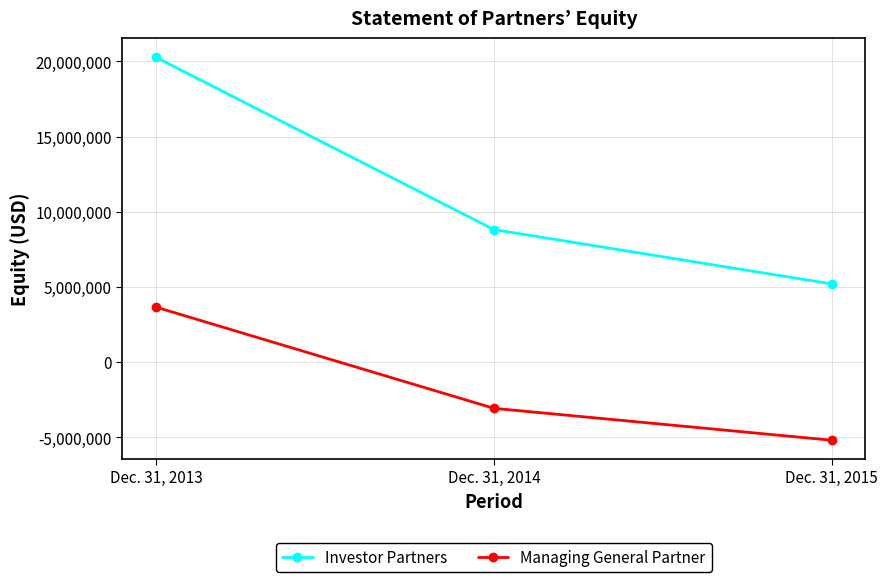

How many Investor Partners values are between 5211304 and 20272755?

3